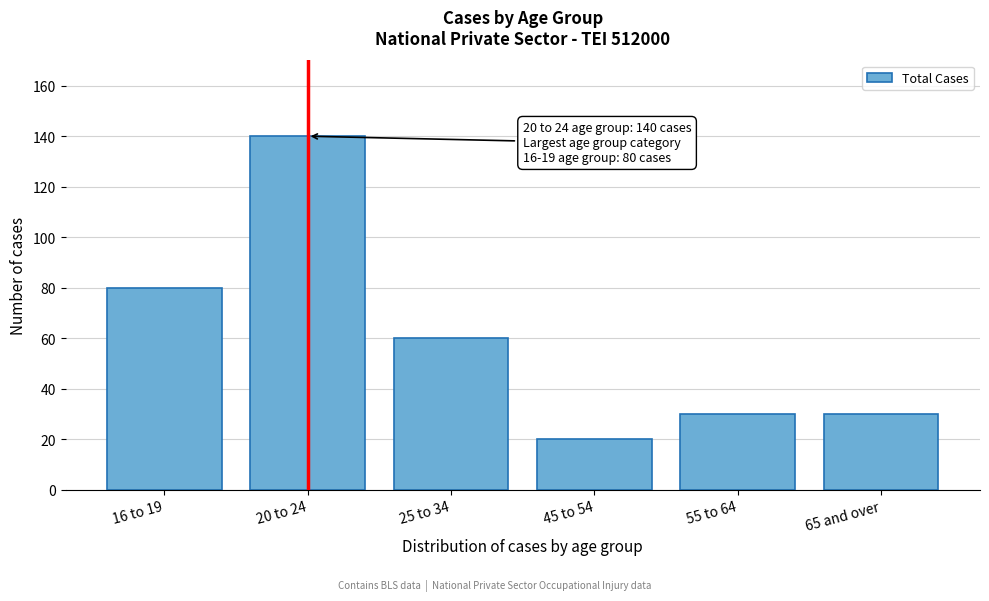

Reading left to right, extract all data points from this chart.

16 to 19=80	20 to 24=140	25 to 34=60	45 to 54=20	55 to 64=30	65 and over=30